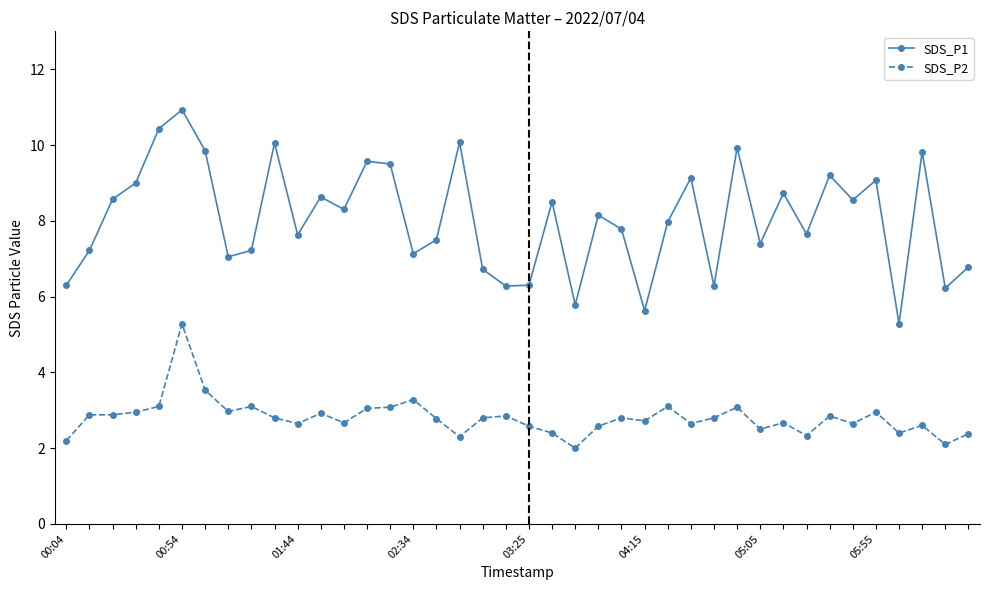

Which series has the largest total across all categories?

SDS_P1